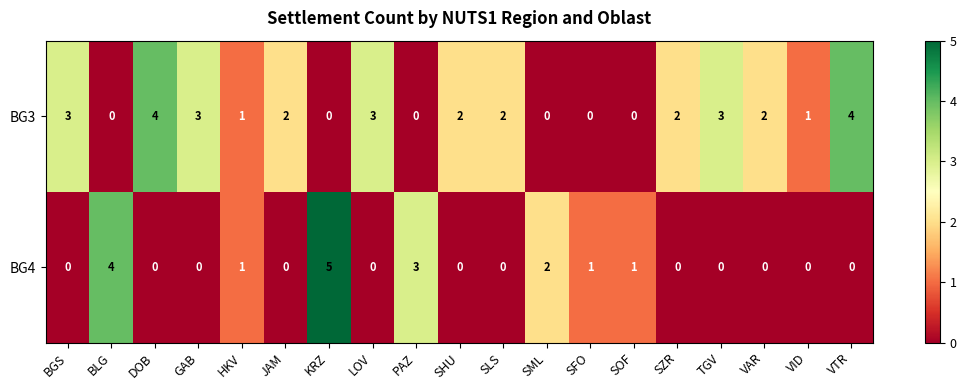

List the series in order of their peak value, lowest first.

BG3, BG4